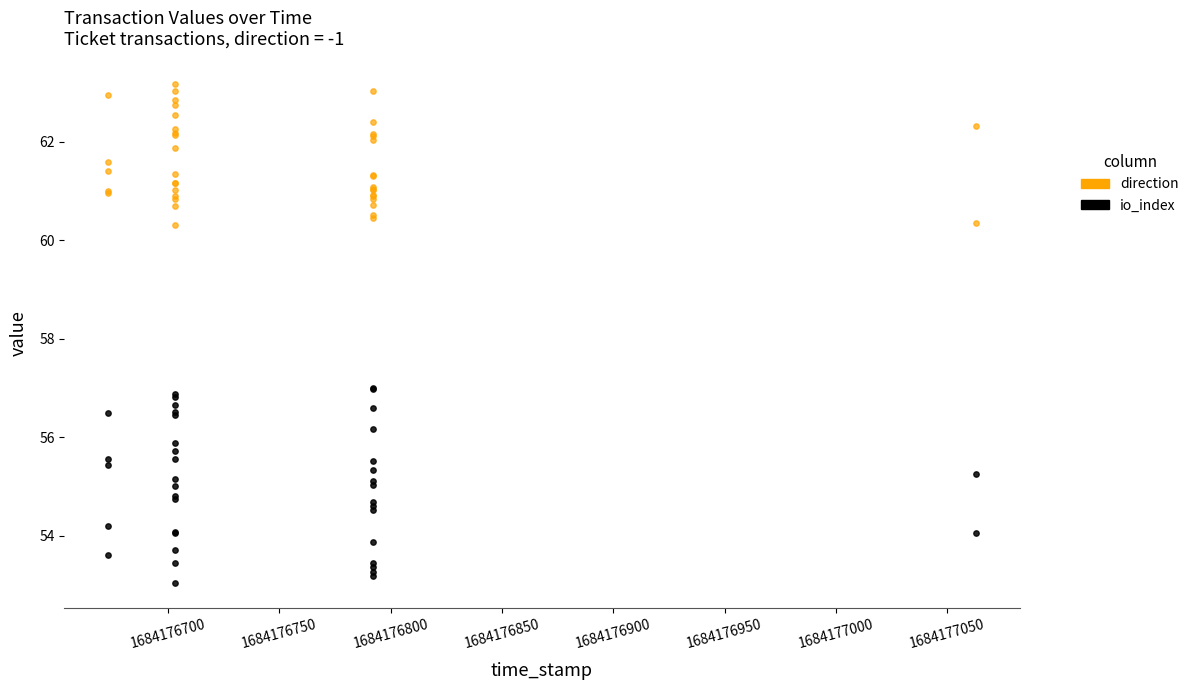

Which series has the largest Y range (max minus min)?

io_index